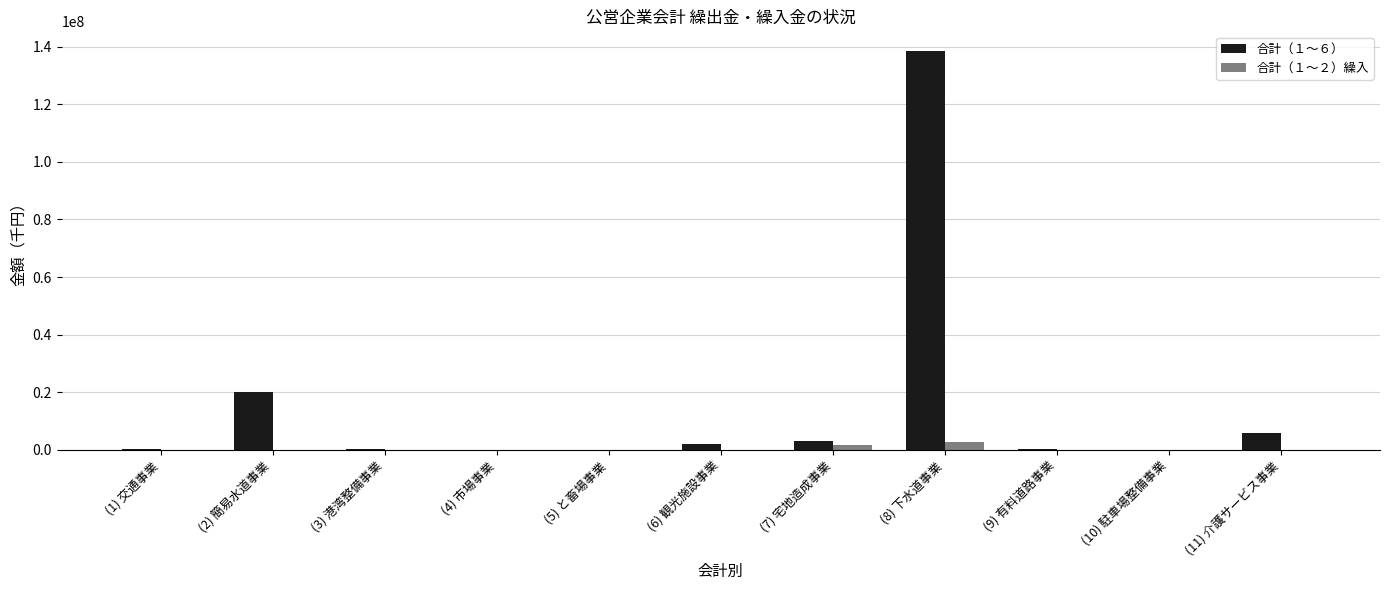

What is the spread (max minus min) of values at (8) 下水道事業?

135790681